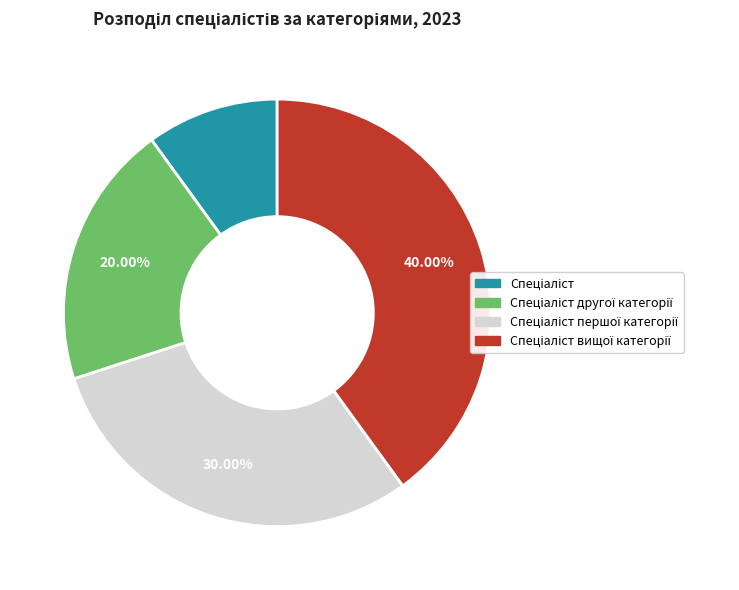

Is there a majority slice in this chart?

No